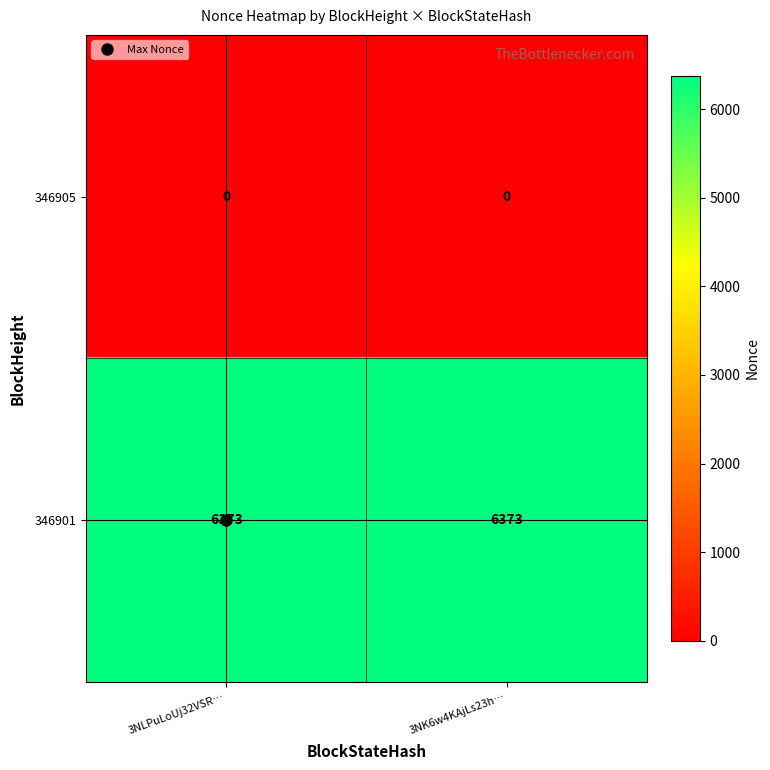

What is the total value across all series at 3NK6w4KAjLs23h…?

6373